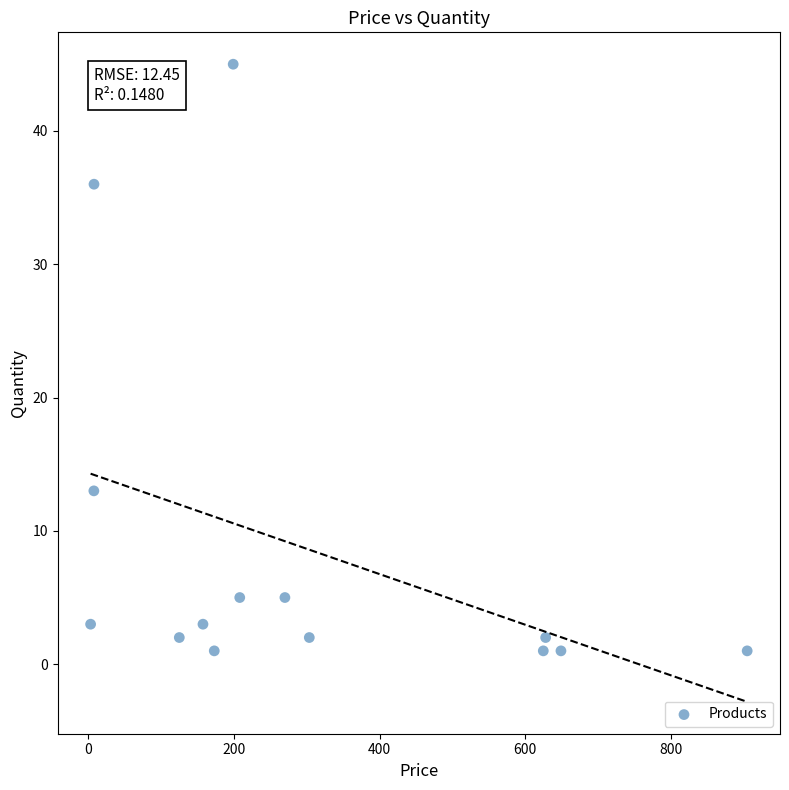

What is the range of Y values (max minus min)?

44